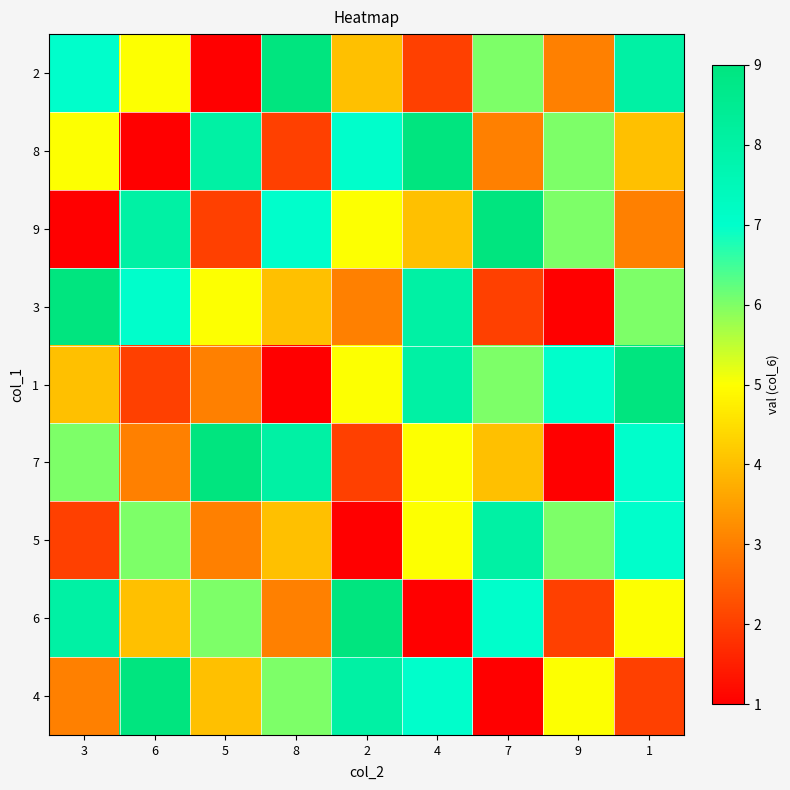

At which category does the chart reach its peak across all series?

8